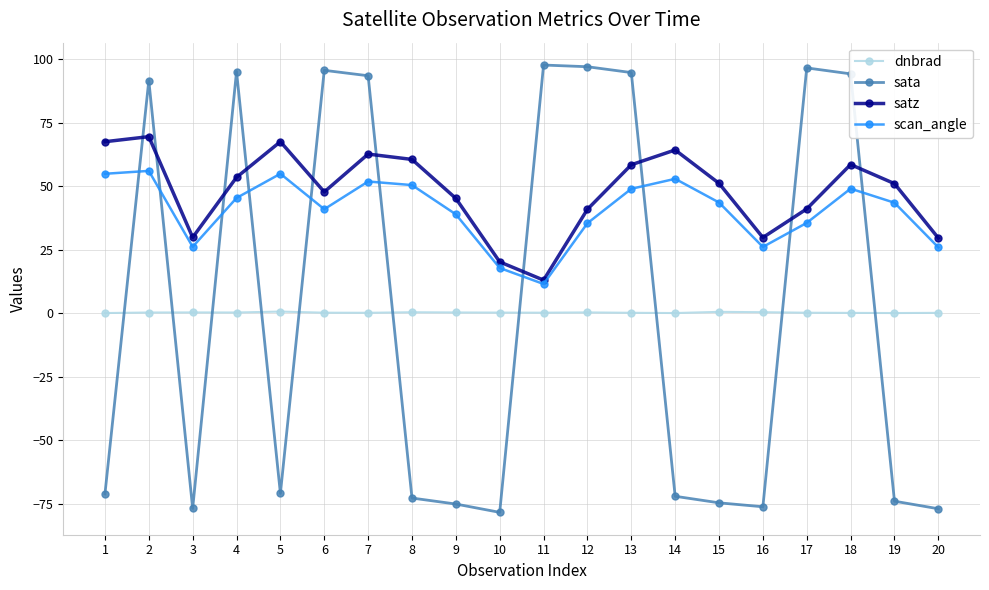

What value does the dnbrad series have at 18?

0.2